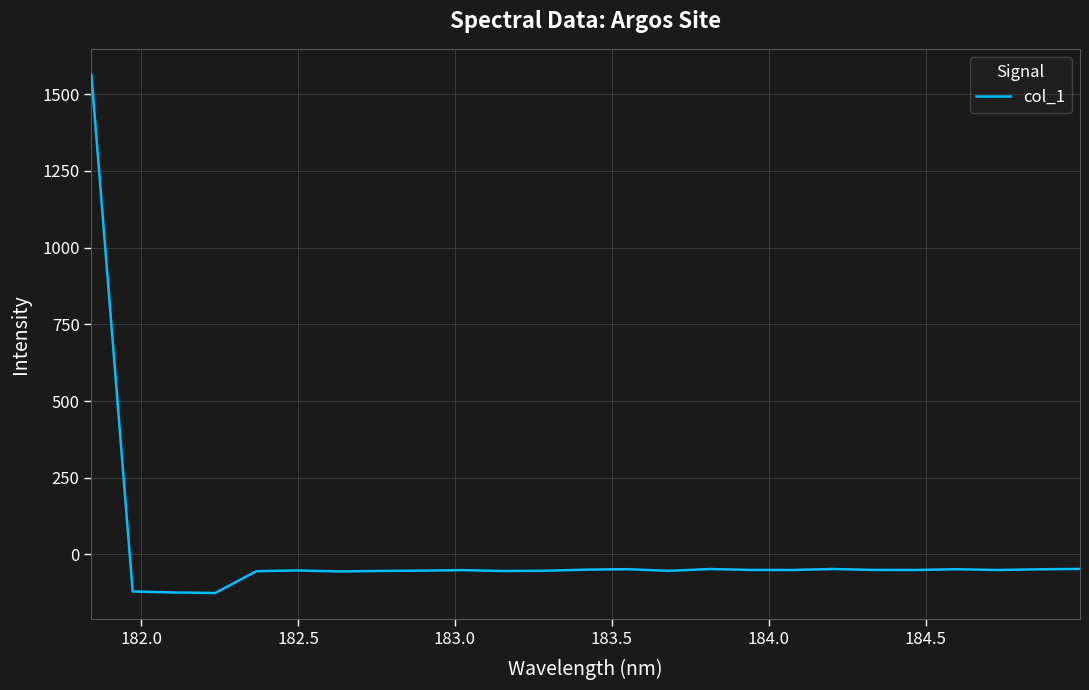

What is the maximum value shown in the chart?

1563.6